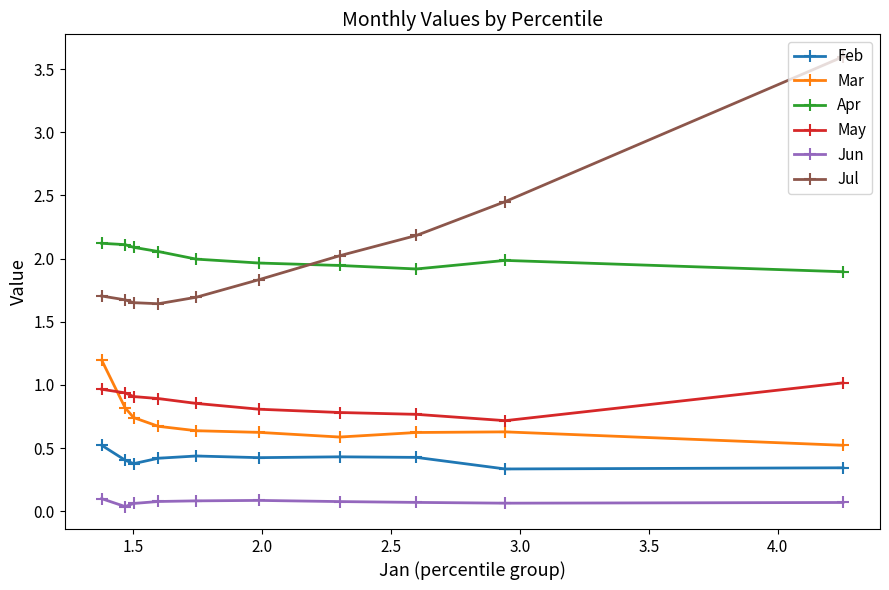

Rank the series by their maximum value, from lowest to highest.

Jun, Feb, May, Mar, Apr, Jul